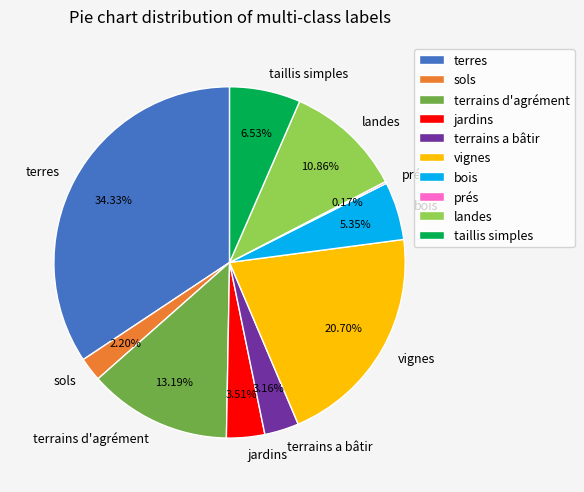

Is there any slice that represents more than half of the pie?

No